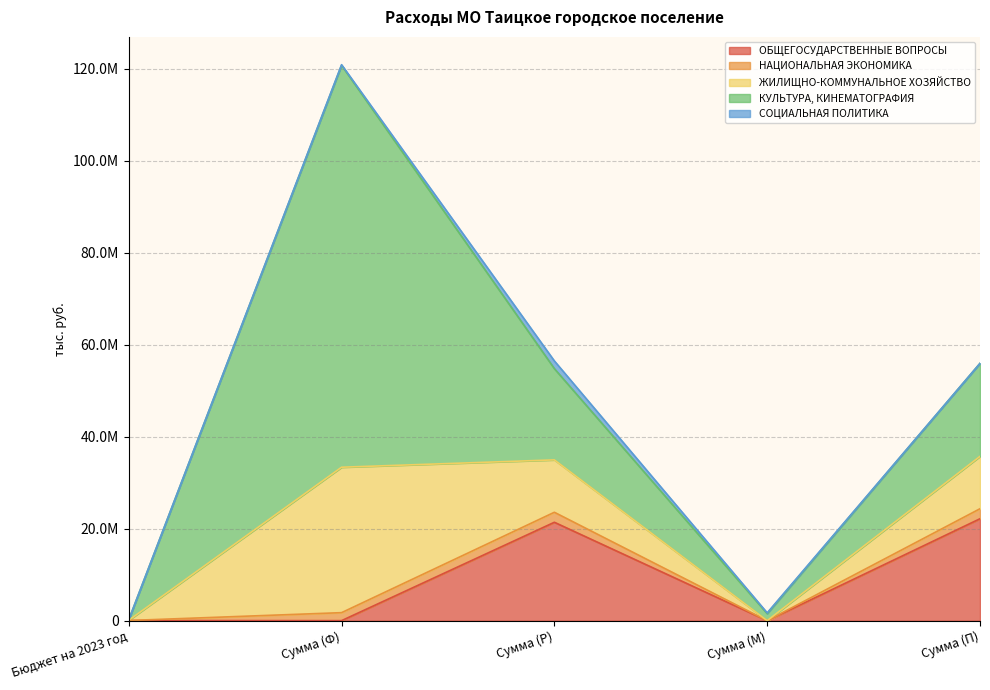

What is the maximum value shown in the chart?

120788668.6